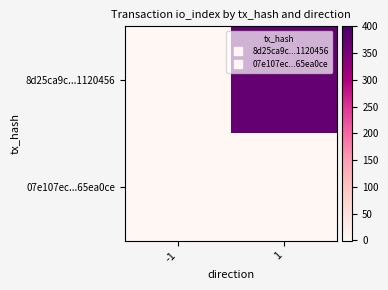

Which series changed the most between -1 and 1?

8d25ca9c...1120456